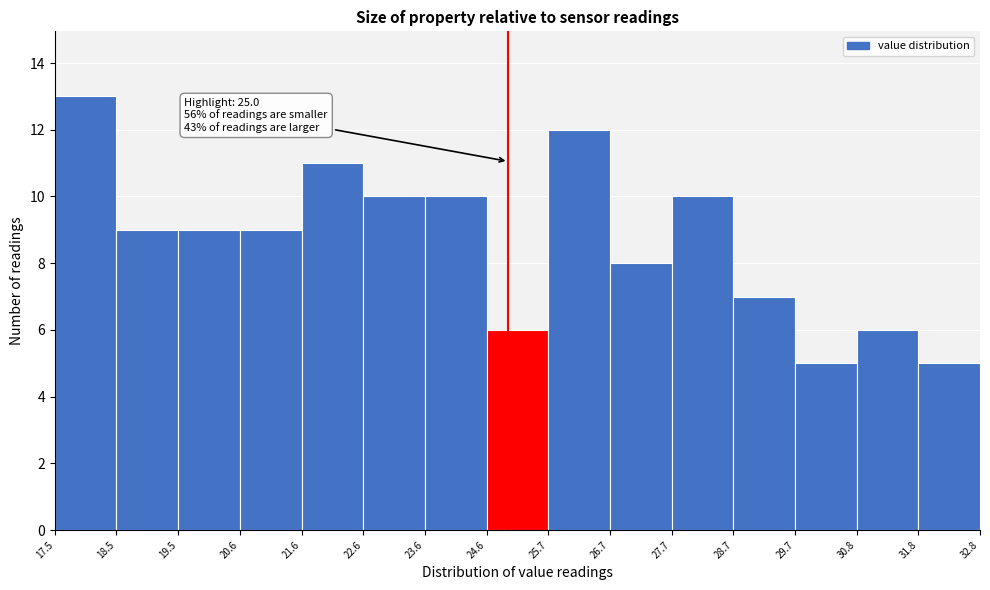

Over which range of the x-axis is the bar tallest?

17.5 to 18.5